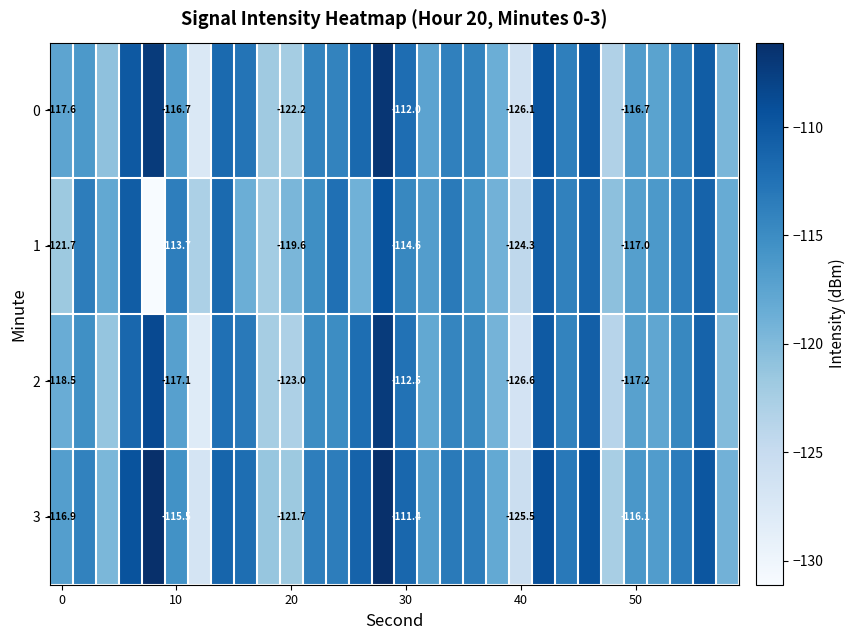

Is the value of 1 at 20 greater than the value of 3 at 0?

No